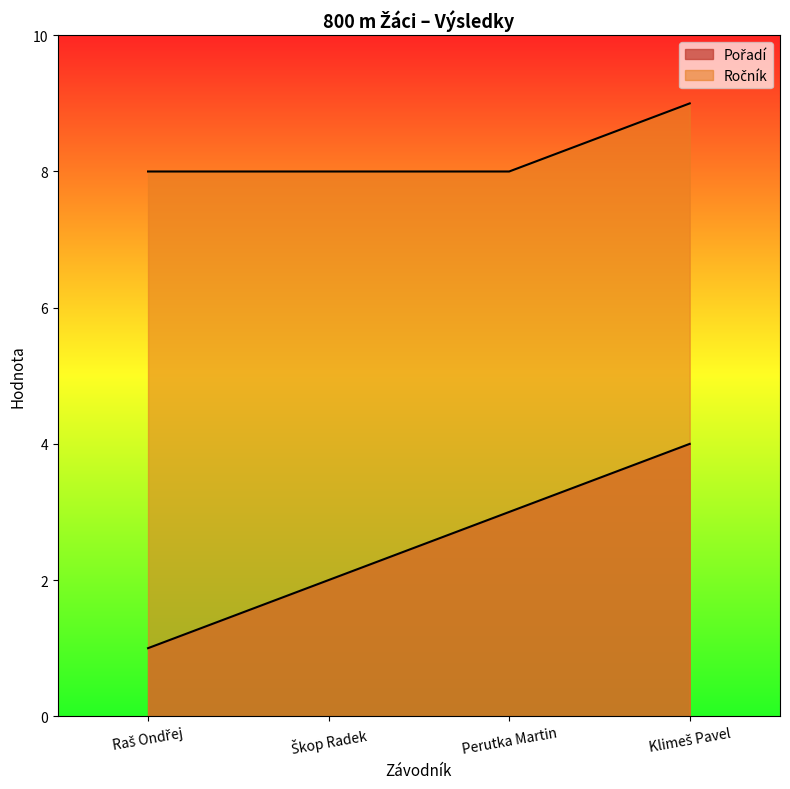

Reading right to left, extract all data points from this chart.

Pořadí: 4	3	2	1
Ročník: 9	8	8	8